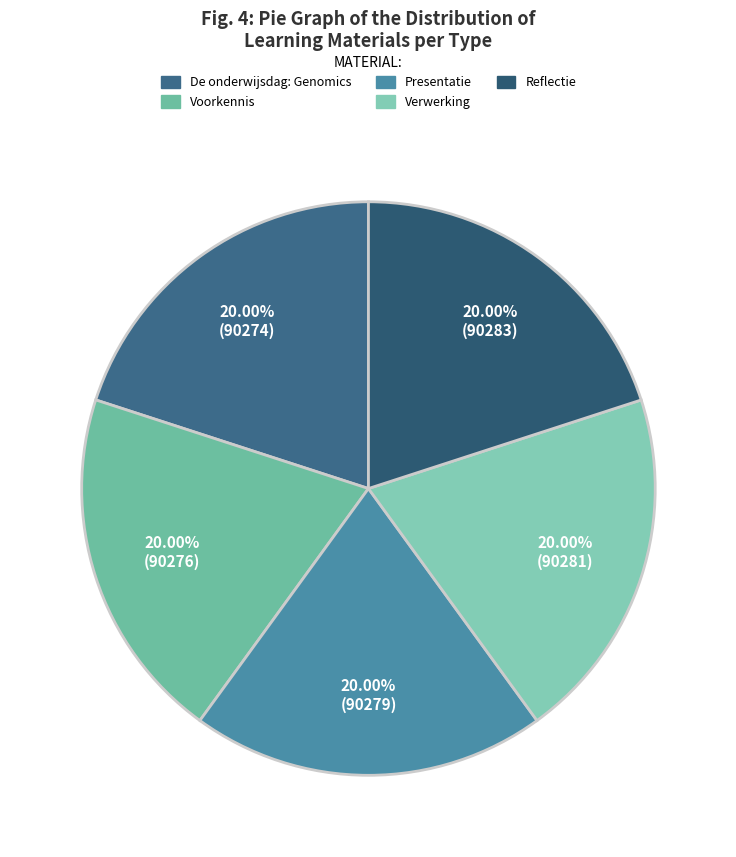

What percentage is NOT represented by Verwerking?

80.0%